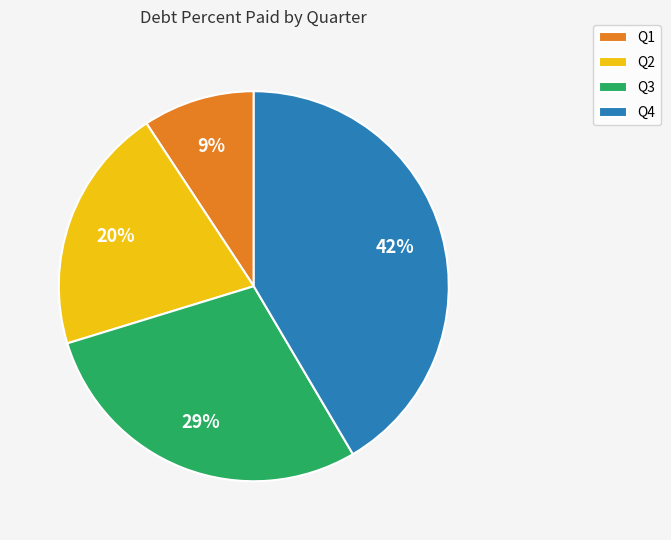

What percentage is the Q3 slice, to the nearest percent?

29%